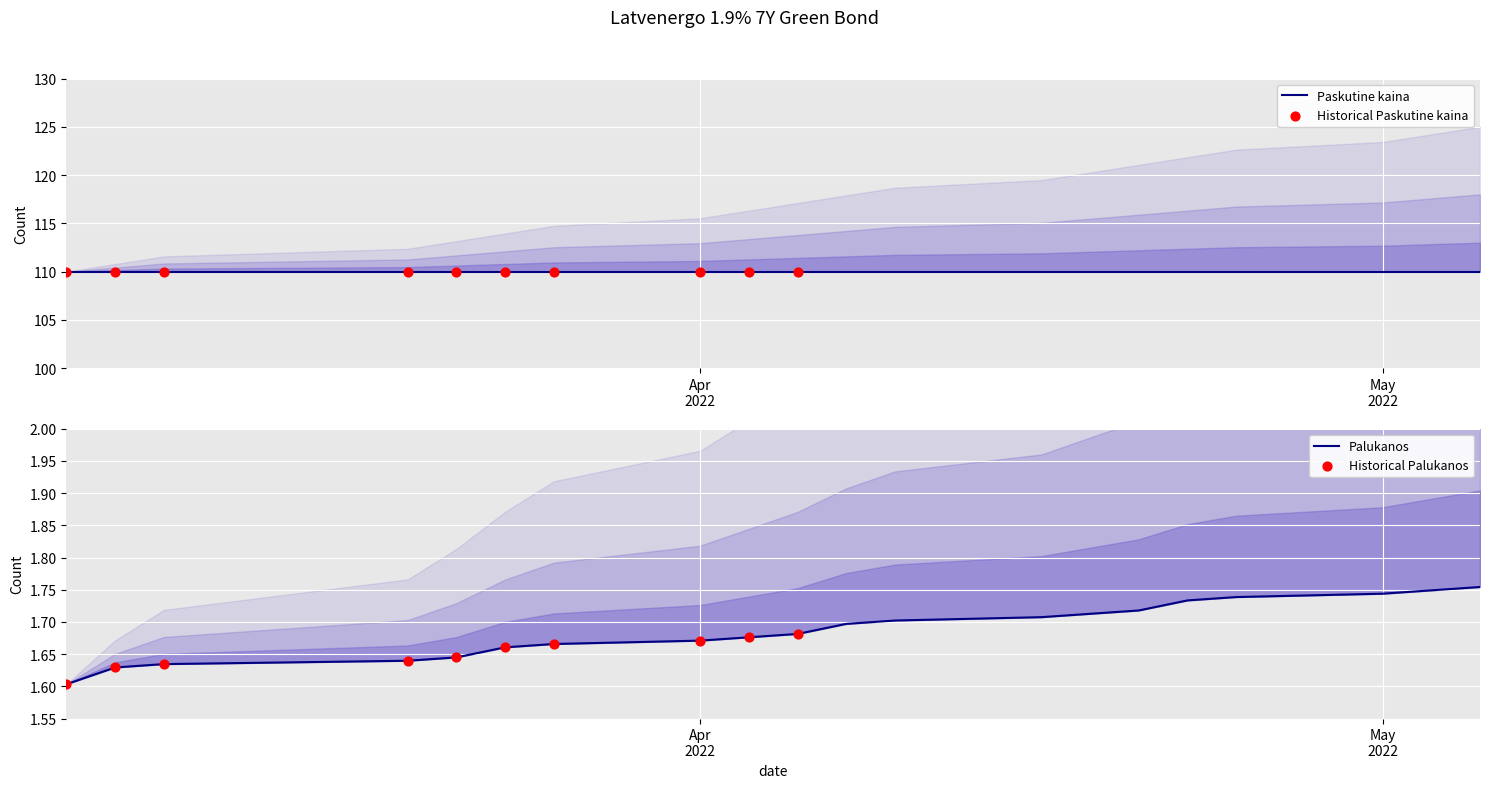

What is the ratio of the value at 2022-04-29 to the value at 2022-05-06?

1.0